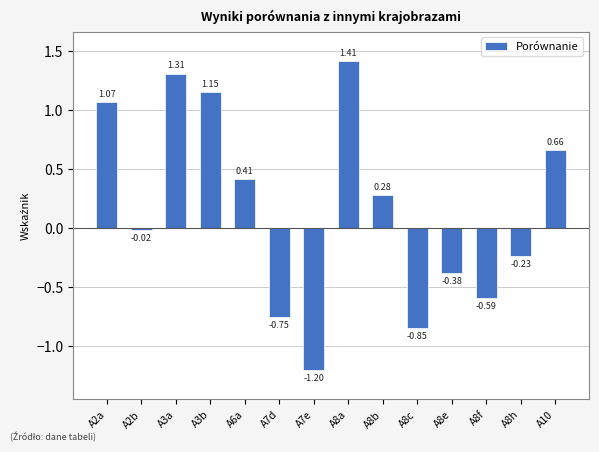

Rank the categories by value from lowest to highest.

A7e, A8c, A7d, A8f, A8e, A8h, A2b, A8b, A6a, A10, A2a, A3b, A3a, A8a